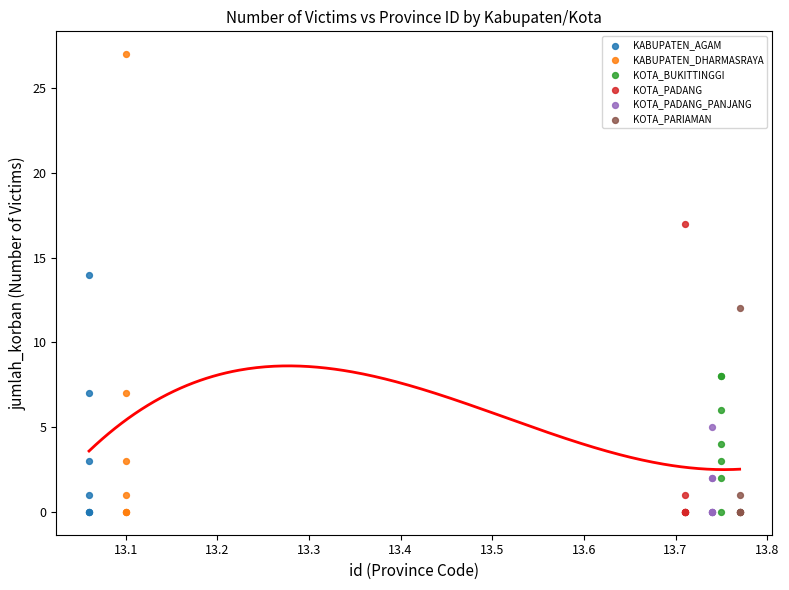

Which series contains the highest Y value?

KABUPATEN_DHARMASRAYA